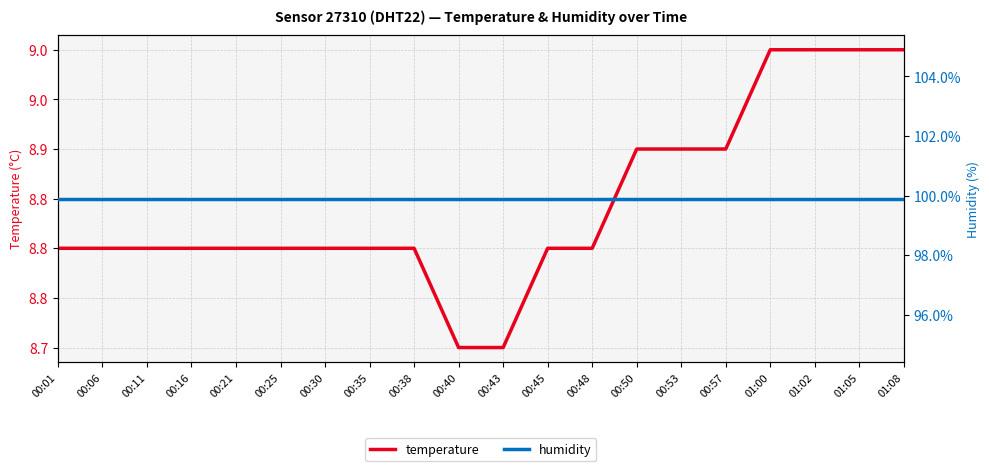

True or false: temperature and humidity cross at least once.

False